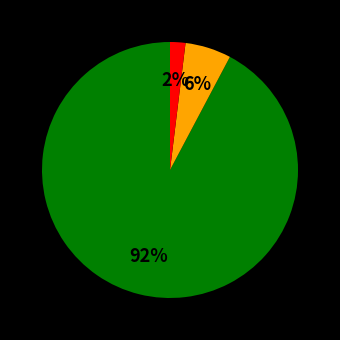

Is there a majority slice in this chart?

Yes